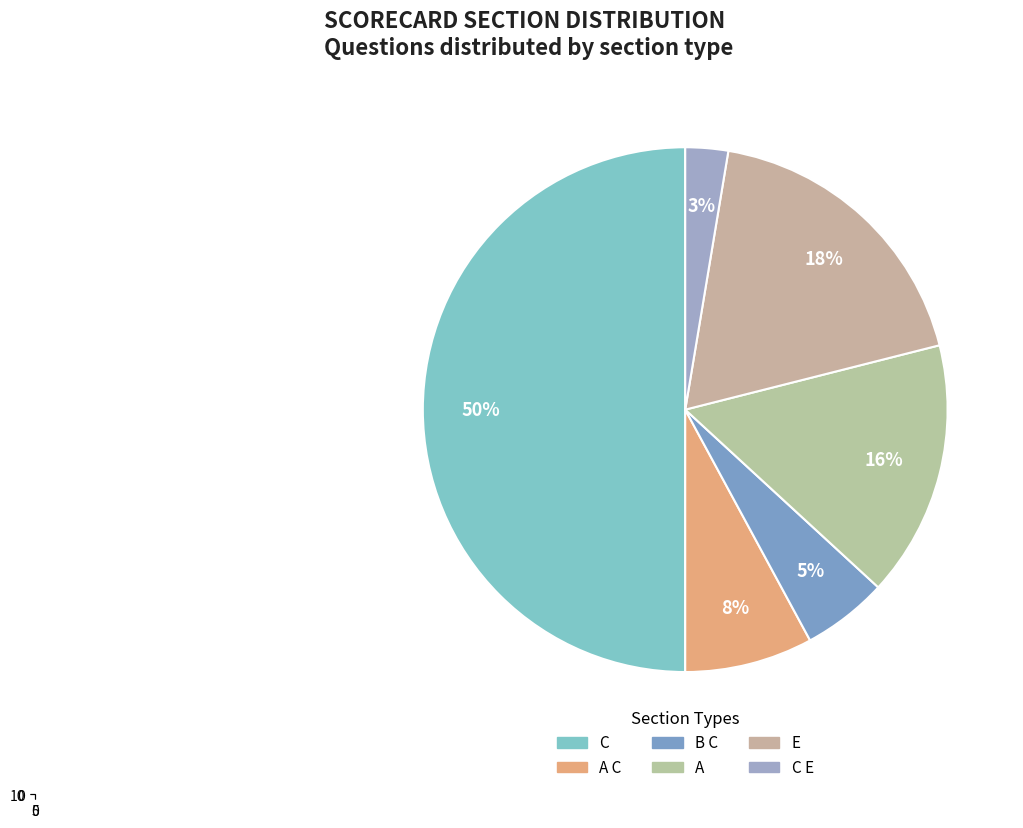

Is it true that B C is 13% of the pie?

False